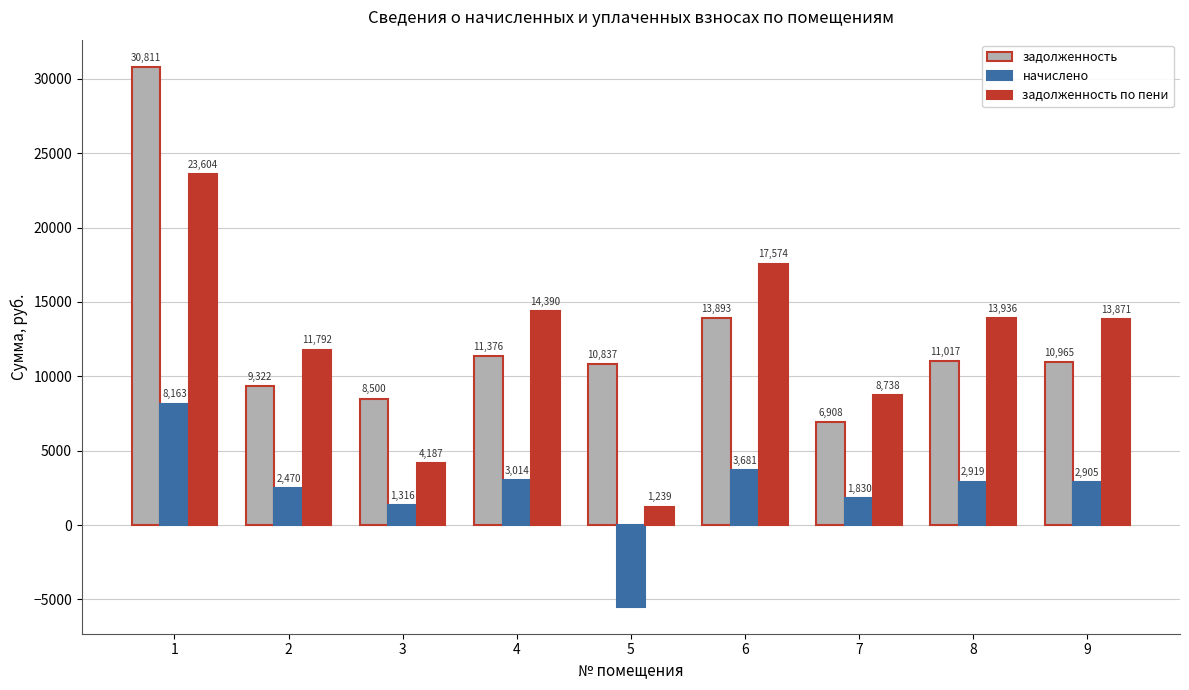

How many bars are there in each group?

3